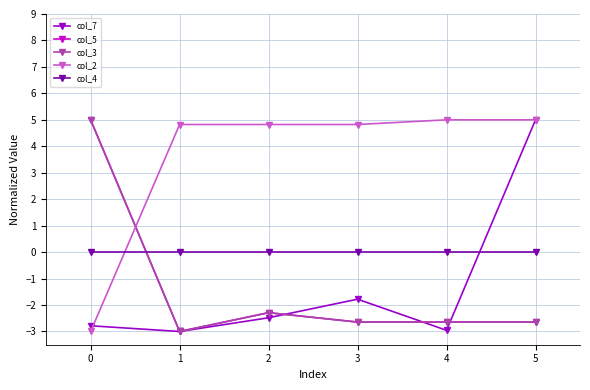

Which series ends up on top after the final intersection of col_4 and col_3?

col_4